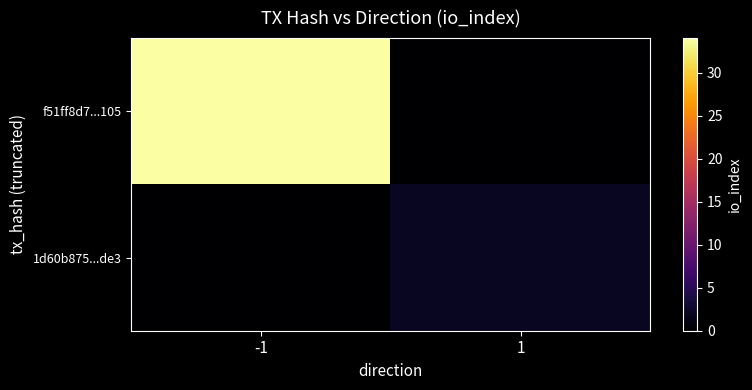

Rank the series by their average value, from highest to lowest.

f51ff8d7...105, 1d60b875...de3